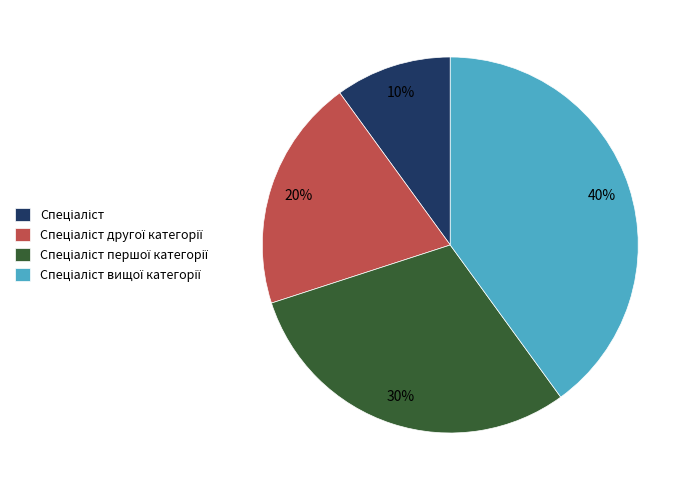

Count the number of slices in the pie.

4